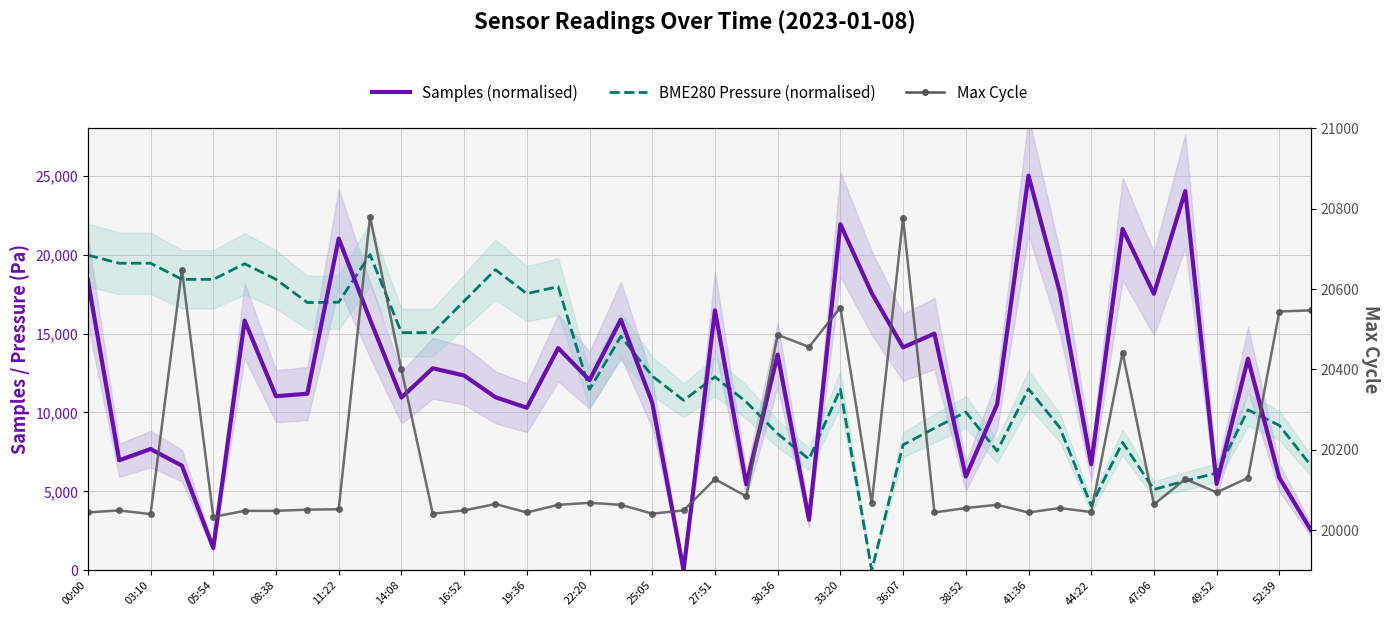

Rank the series at 23 from lowest to highest value.

Samples (normalised), BME280 Pressure (normalised), Max Cycle